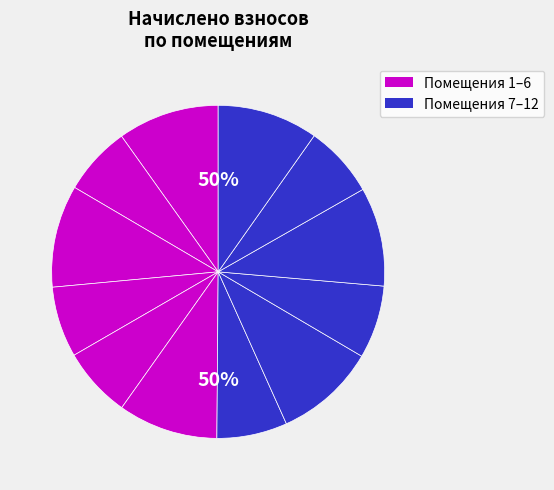

How many slices are in this pie chart?

12